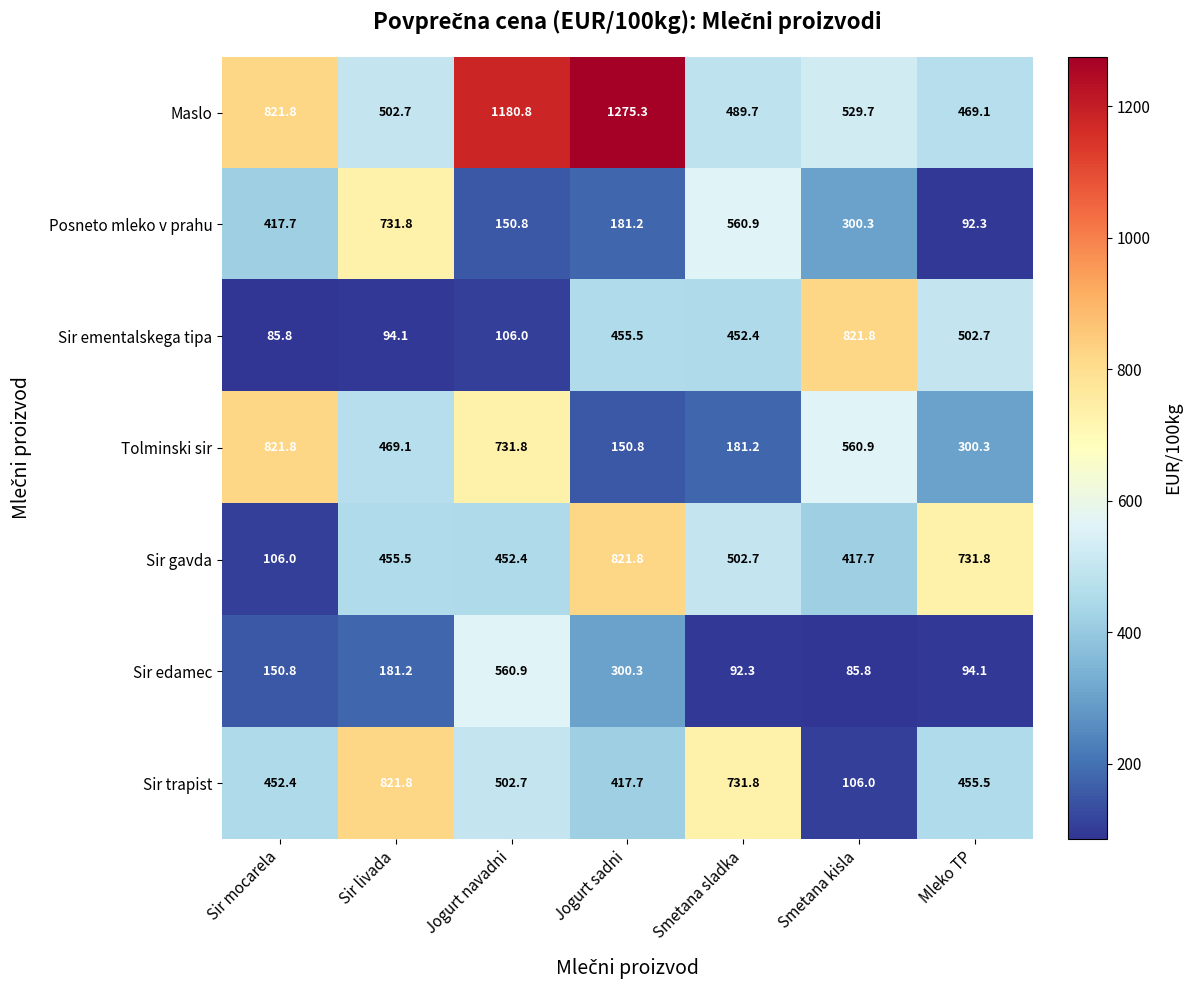

Which series has the largest range (max minus min)?

Maslo